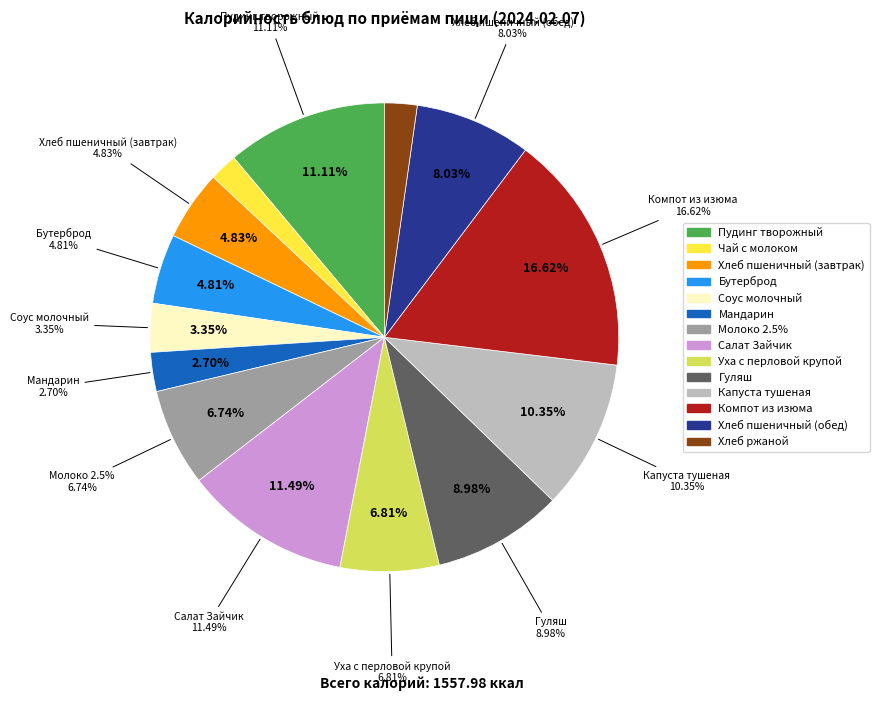

What is the change in value from Соус молочный to Хлеб ржаной?

-17.2